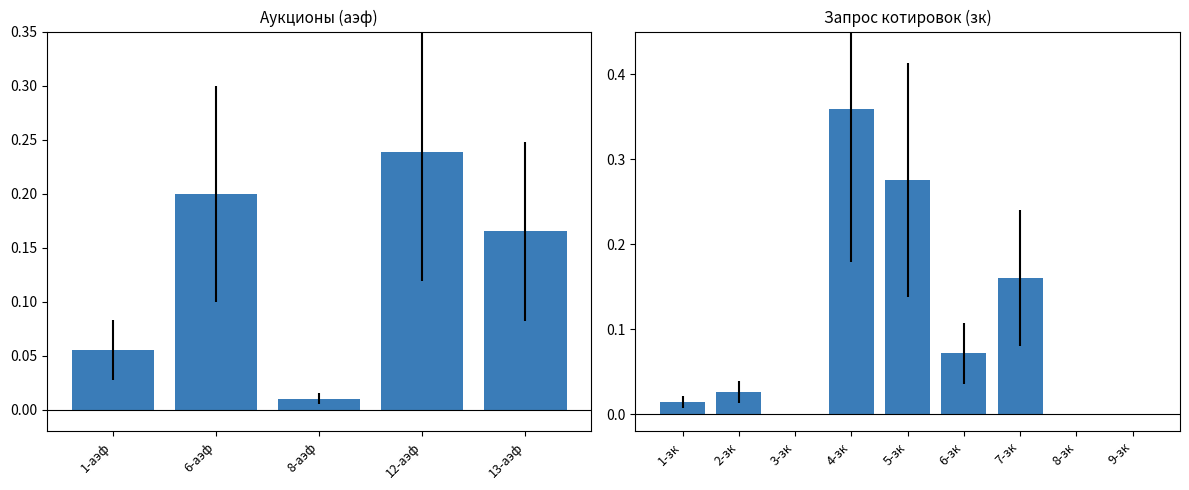

What is the value of the 5th bar from the left?

0.3